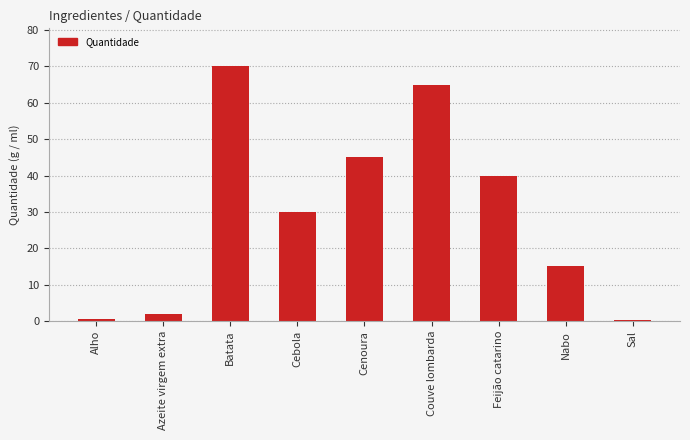

What is the sum of all values?

267.7